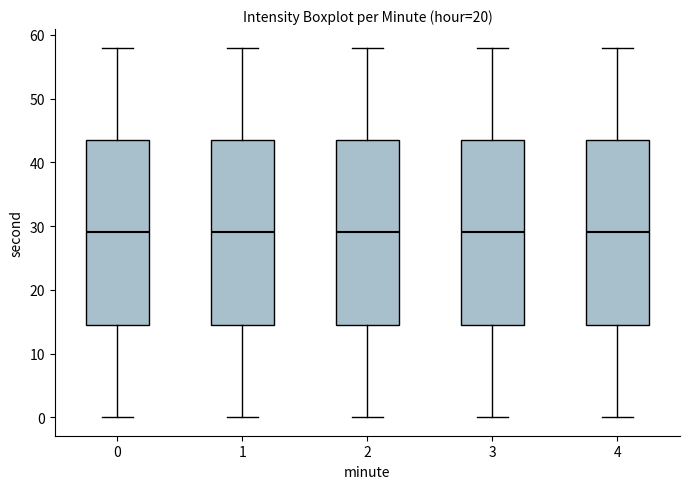

Where is the lower edge of the box at x = 0 on the y-axis? The values are not printed on the chart, so give them approximately, as read against the axis.

15